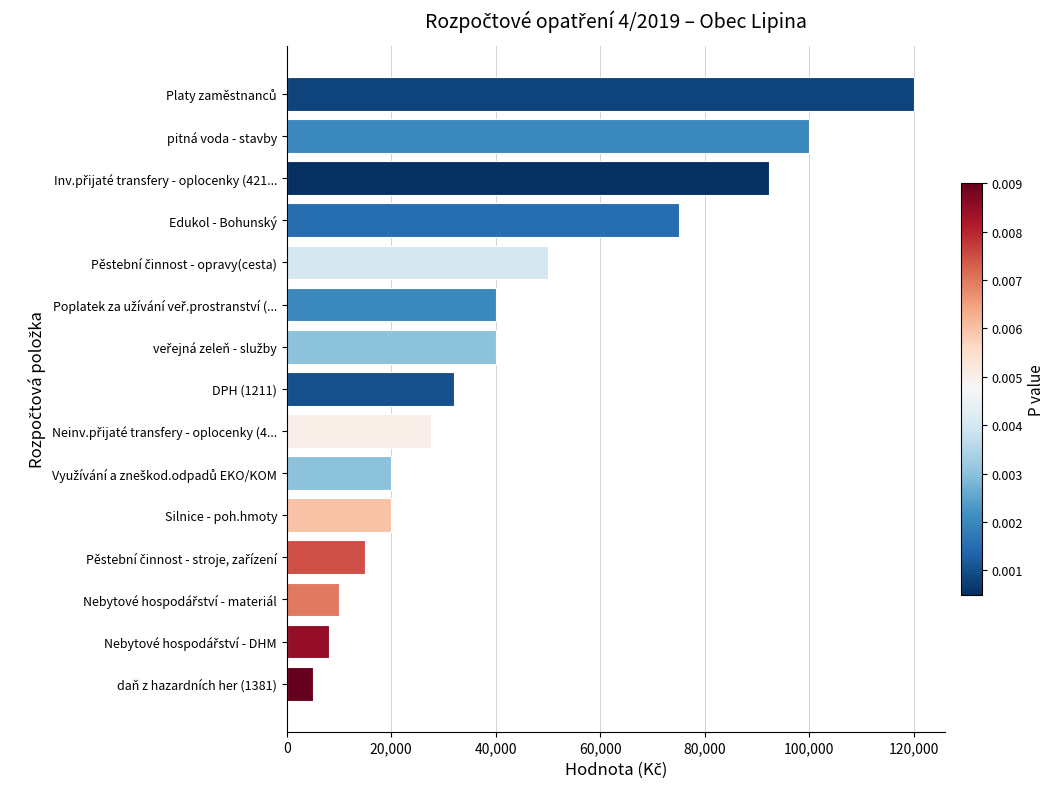

Are the bars grouped side by side (vs. stacked)?

No